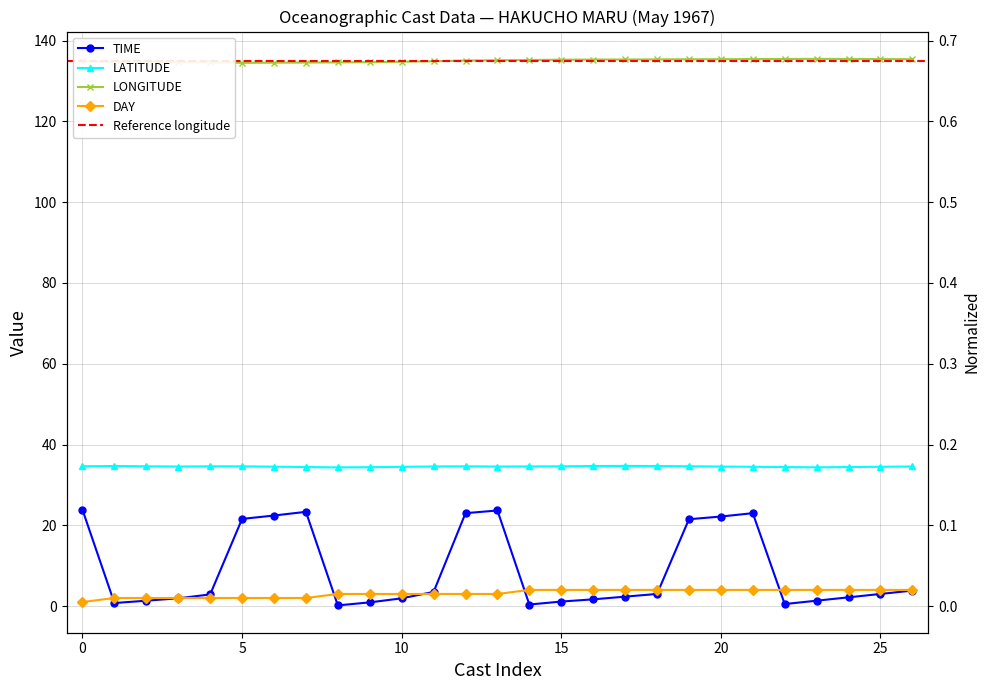

List the series in order of their peak value, lowest first.

DAY, TIME, LATITUDE, LONGITUDE